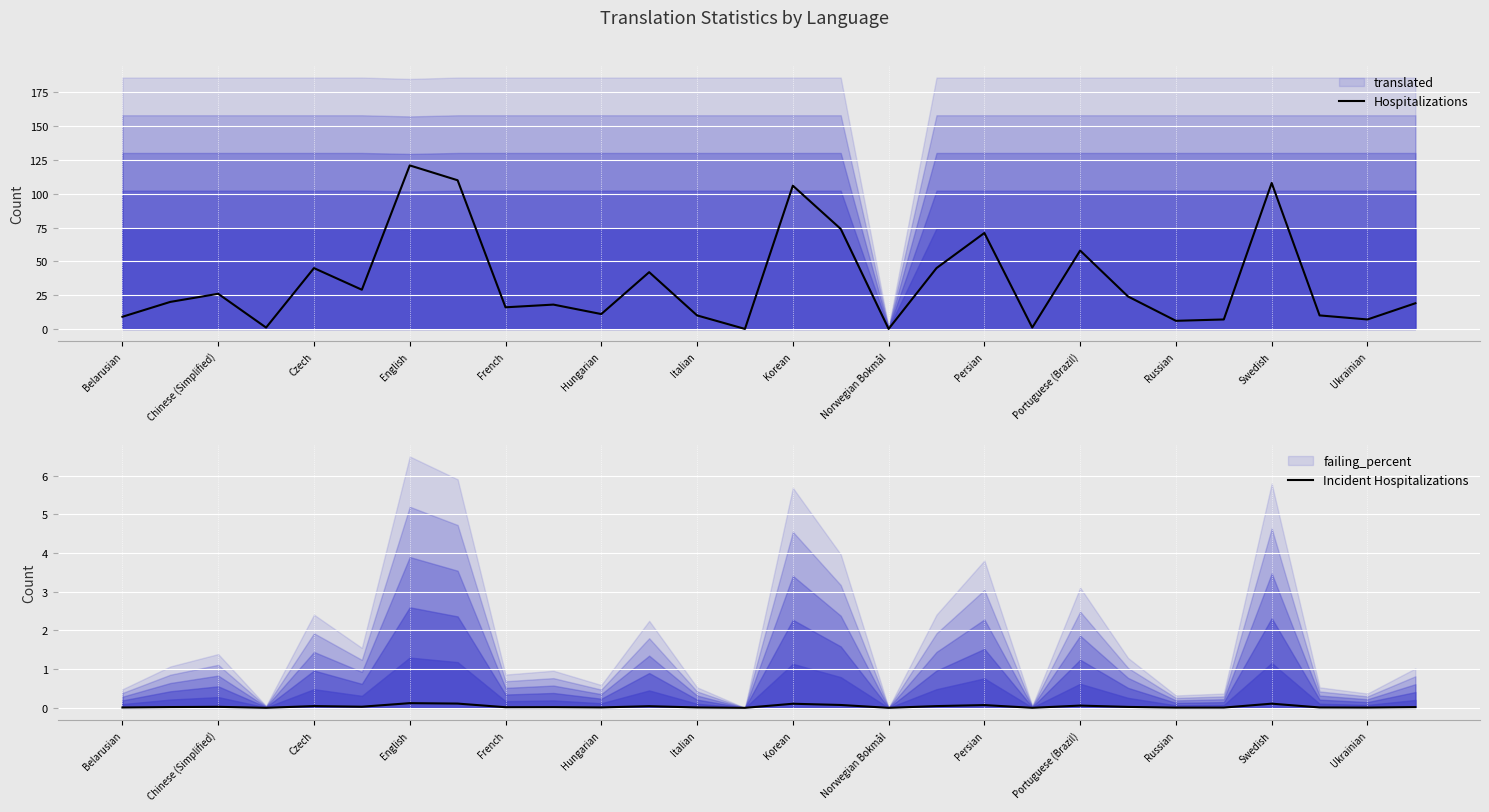

True or false: Hospitalizations has a value of 27 at French.

False